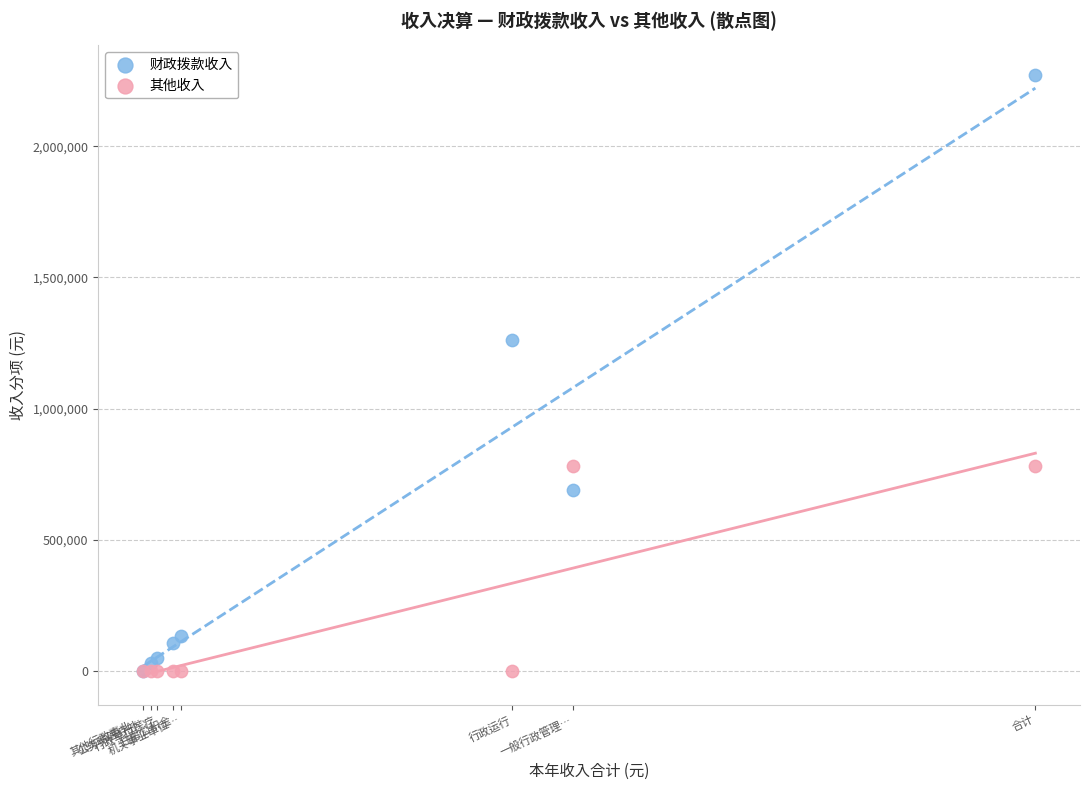

What are all the series names shown in the legend?

财政拨款收入, 其他收入